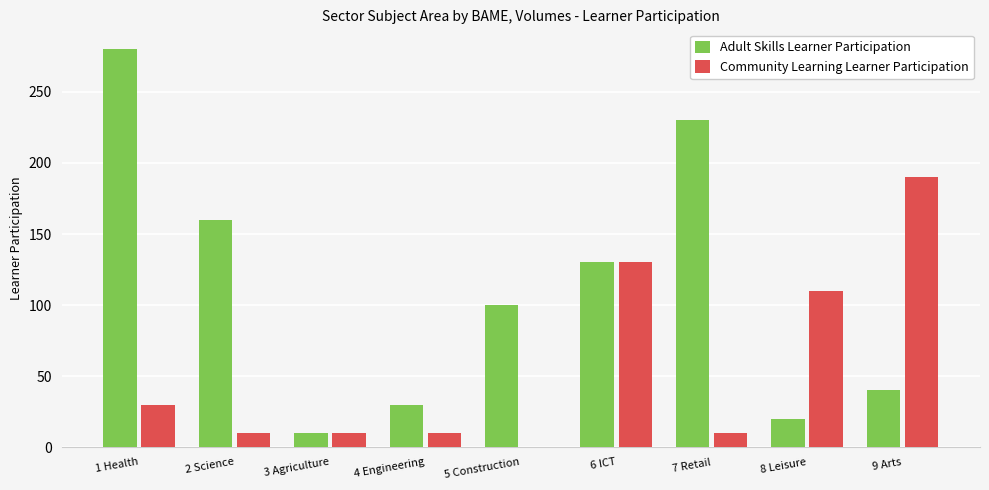

What is the spread (max minus min) of values at 4 Engineering?

20